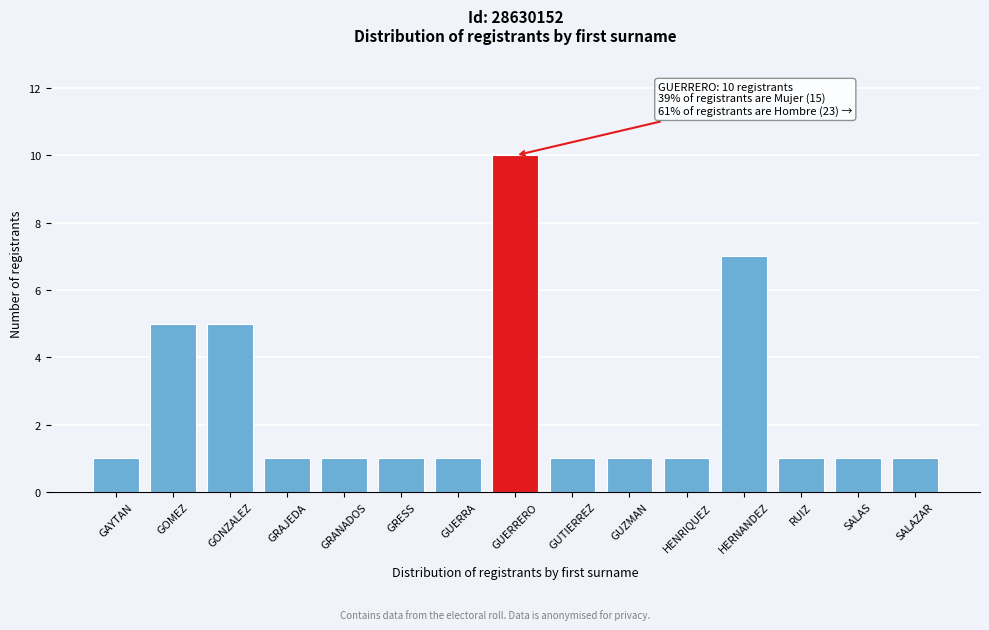

Reading left to right, extract all data points from this chart.

GAYTAN=1	GOMEZ=5	GONZALEZ=5	GRAJEDA=1	GRANADOS=1	GRESS=1	GUERRA=1	GUERRERO=10	GUTIERREZ=1	GUZMAN=1	HENRIQUEZ=1	HERNANDEZ=7	RUIZ=1	SALAS=1	SALAZAR=1